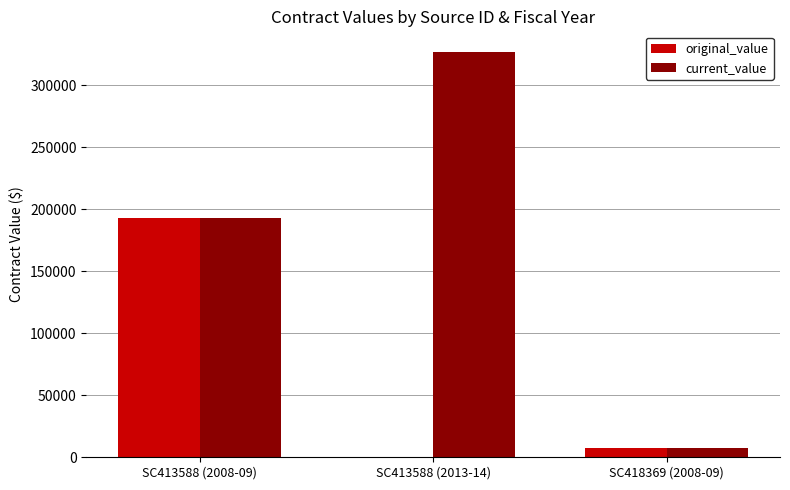

The value of original_value at SC413588 (2008-09) is 192914.0. True or false?

True